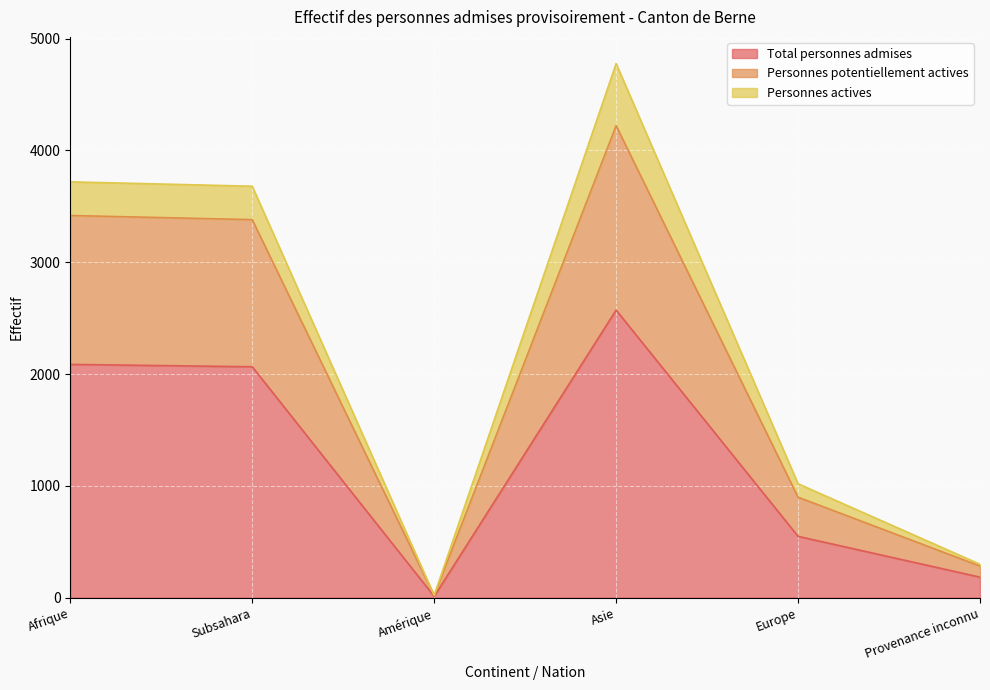

What is the label of the 3rd point from the right?

Asie